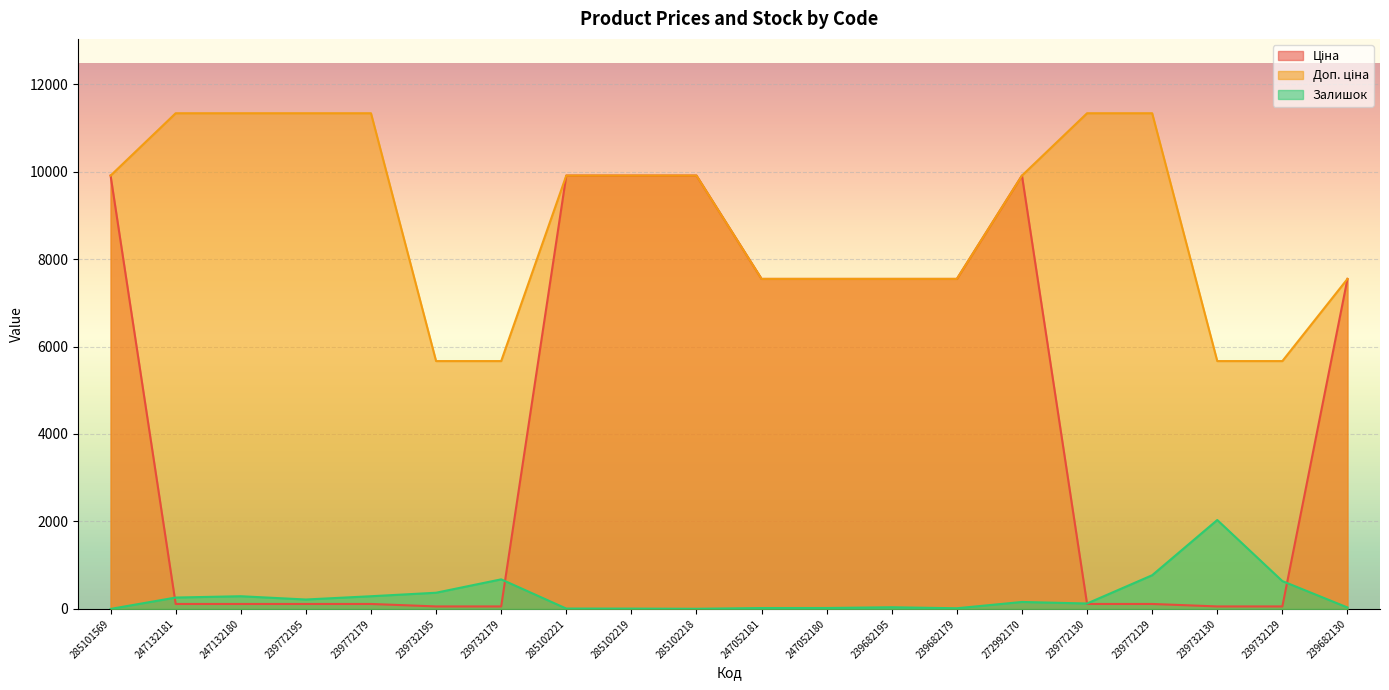

Between 285101569 and 272992170, which series saw the biggest shift?

Залишок